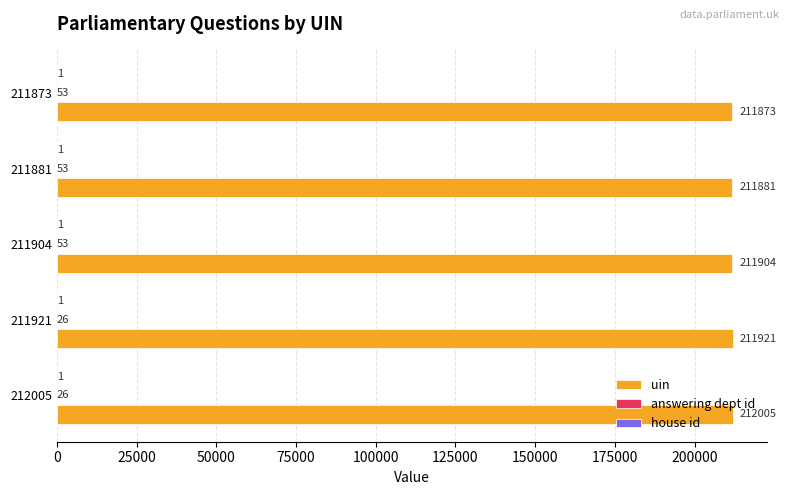

The uin series shows 42463 at 212005. True or false?

False